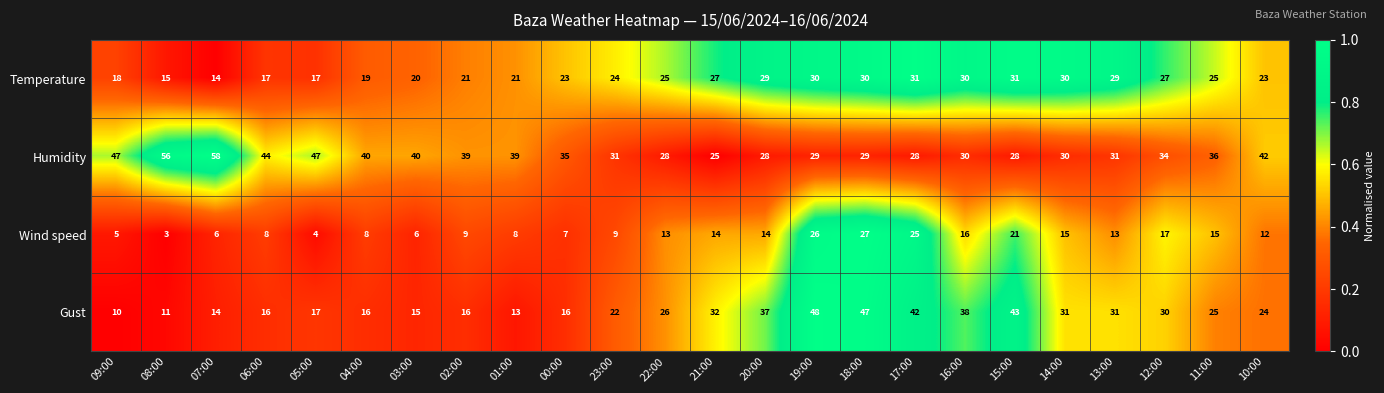

What is the total value across all series at 20:00?

108